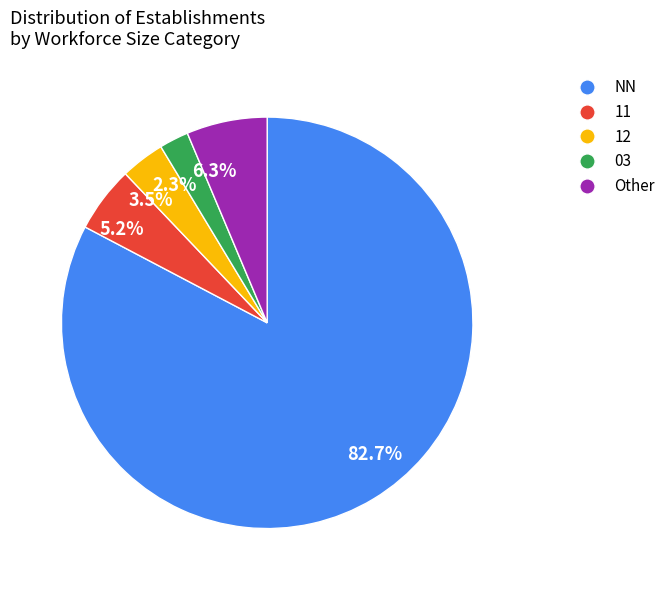

What is the ratio of the value at 5.2% to the value at 6.3%?

0.8